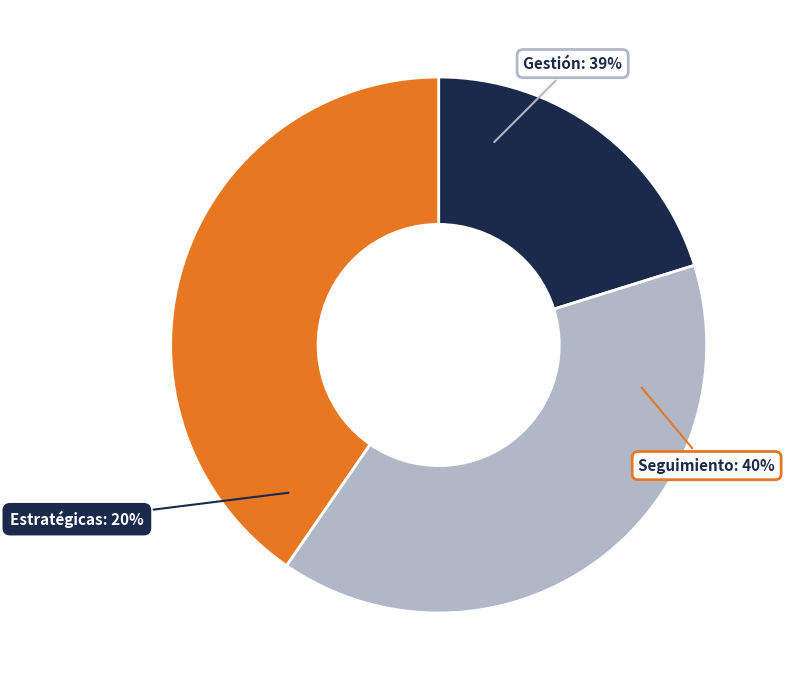

How many slices are in this pie chart?

3